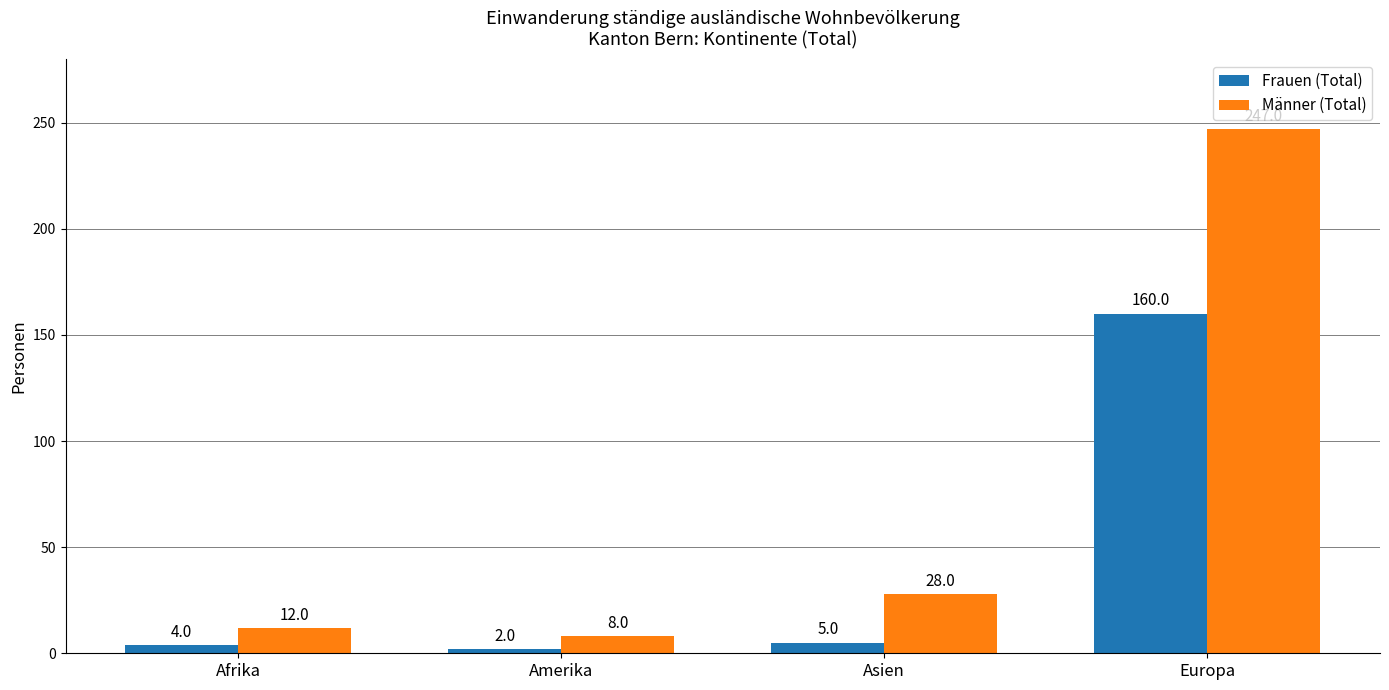

Rank the categories by Frauen (Total) value from highest to lowest.

Europa, Asien, Afrika, Amerika